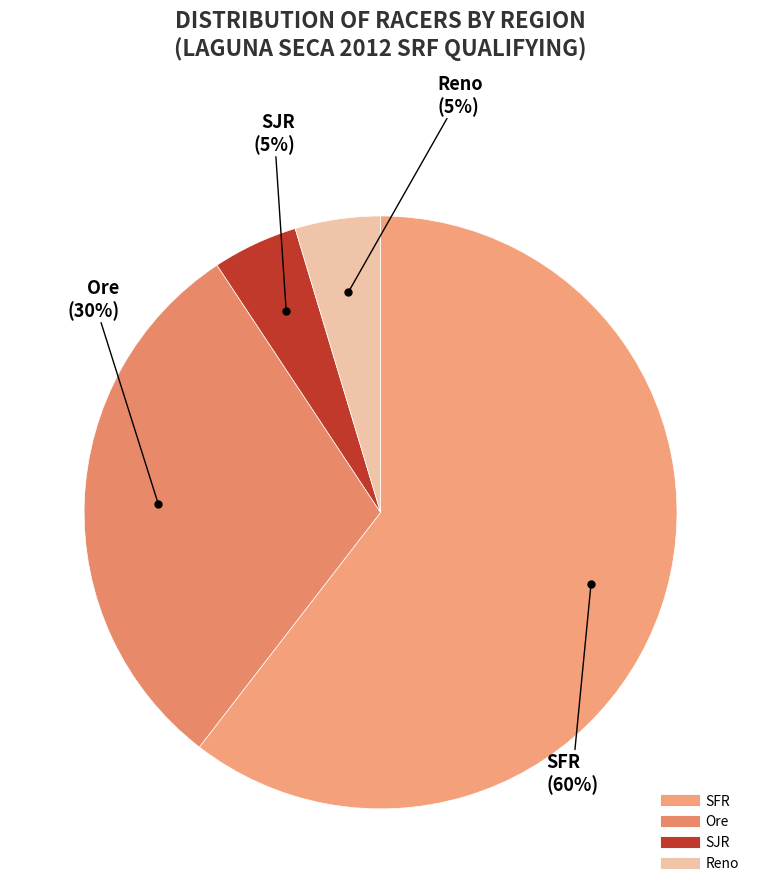

Does SFR account for over 50% of the chart?

Yes